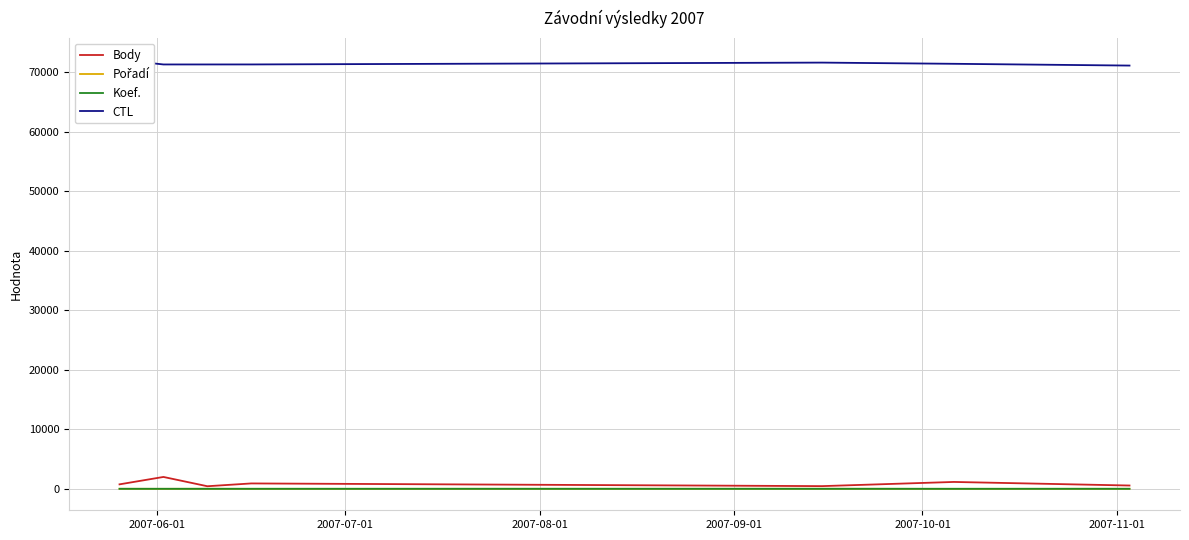

What is the maximum value for Koef.?

4